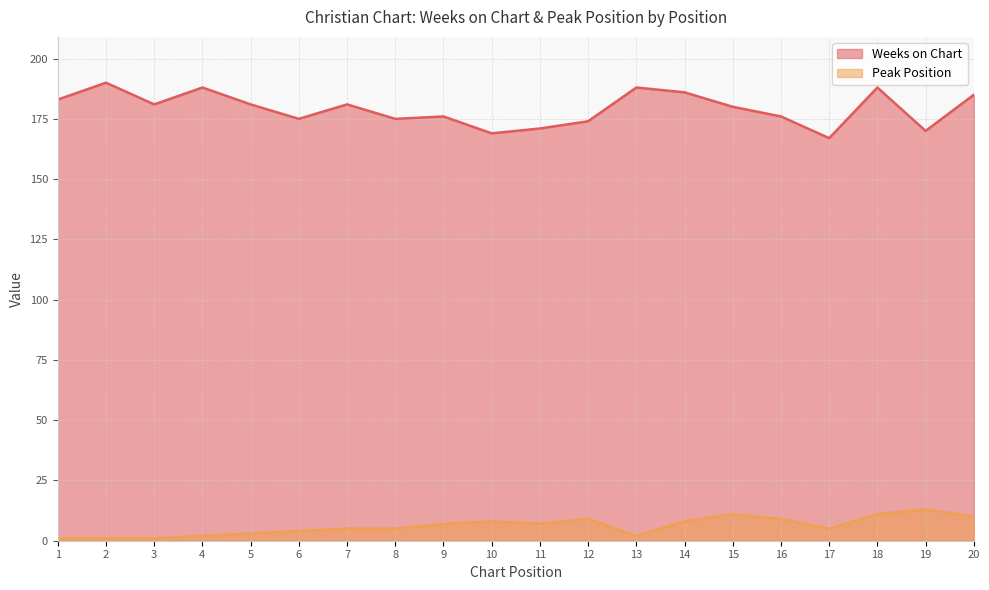

The Weeks on Chart series shows 256 at 10. True or false?

False